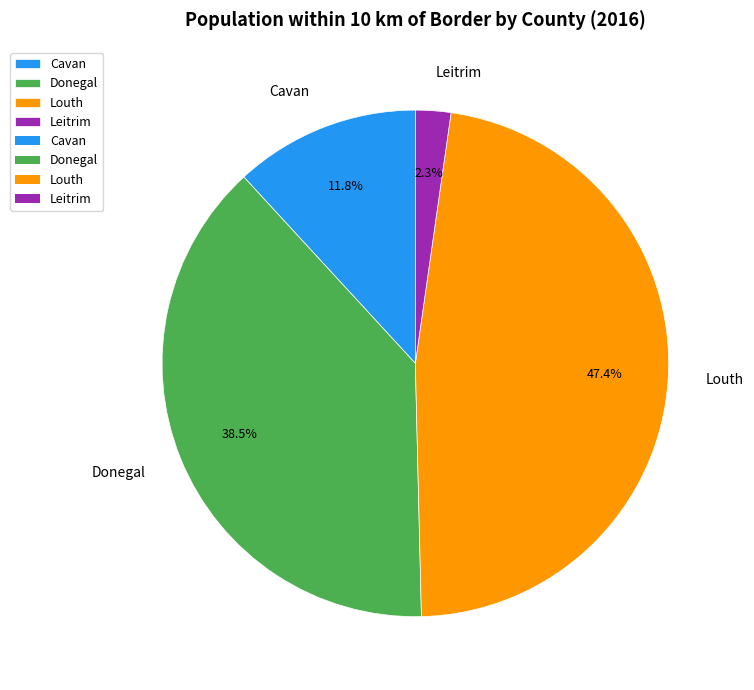

What portion of the pie excludes Louth?

52.6%